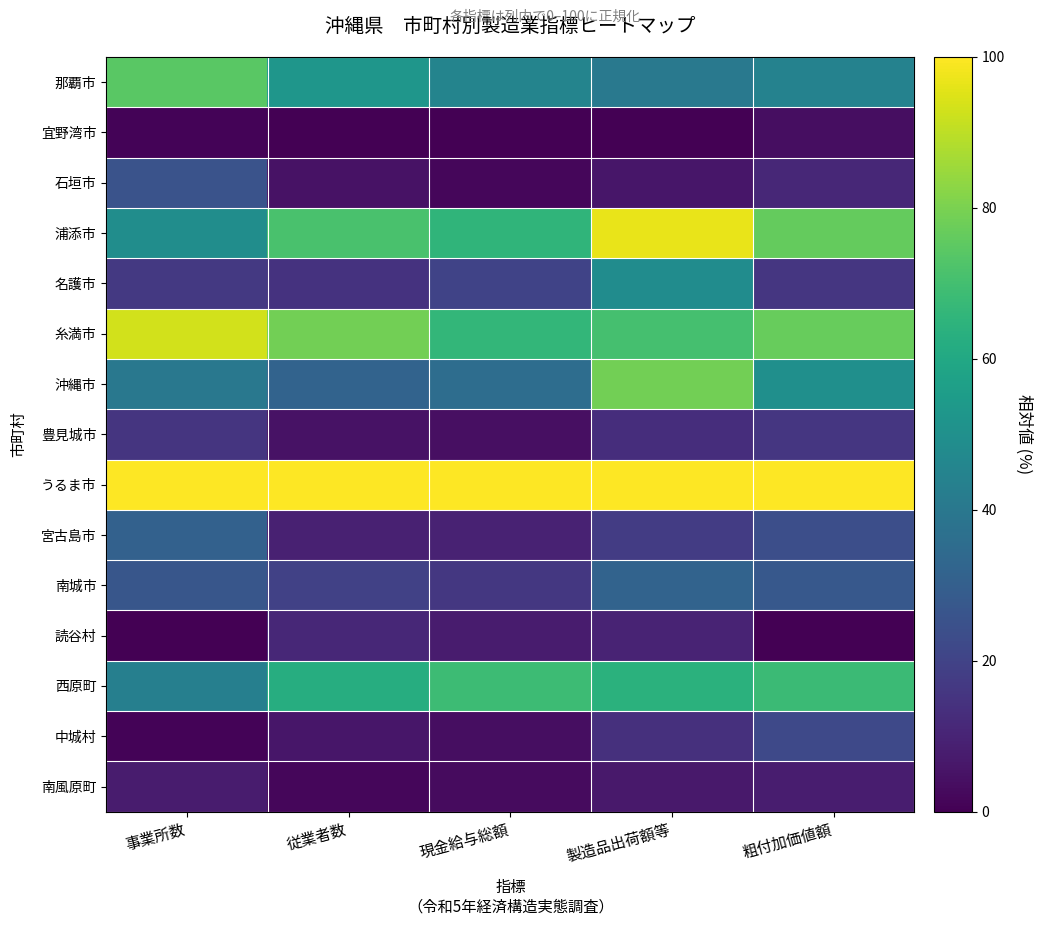

At which category is the sum across all series the highest?

製造品出荷額等